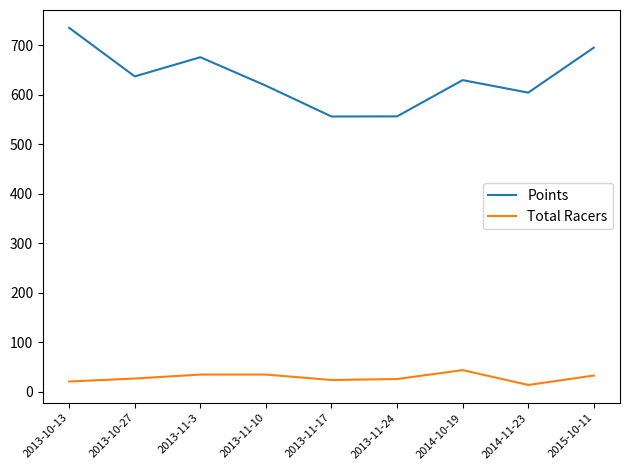

True or false: Points and Total Racers cross at least once.

False